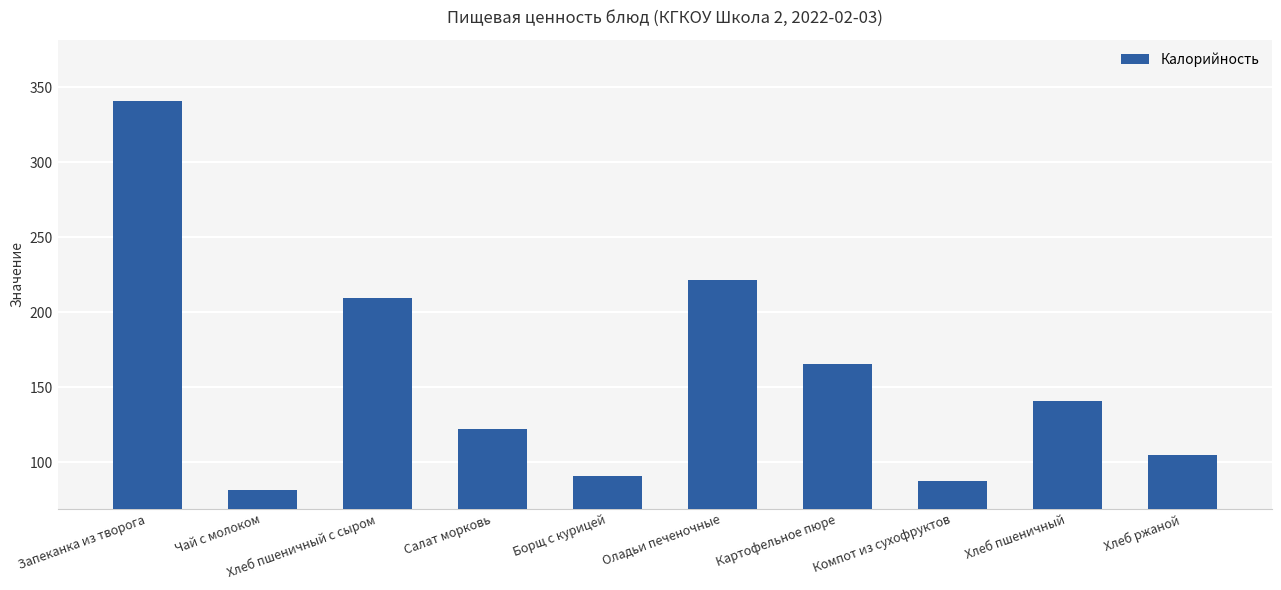

What is the difference between the maximum and minimum values?

260.0